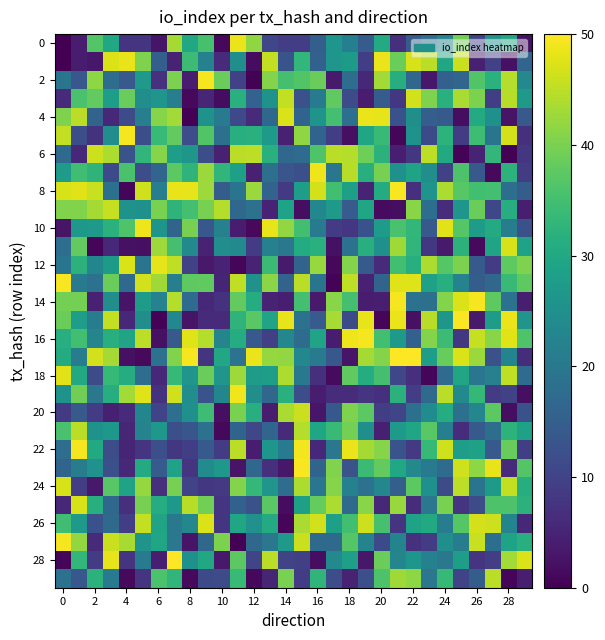

What is the maximum value shown in the chart?

50.0